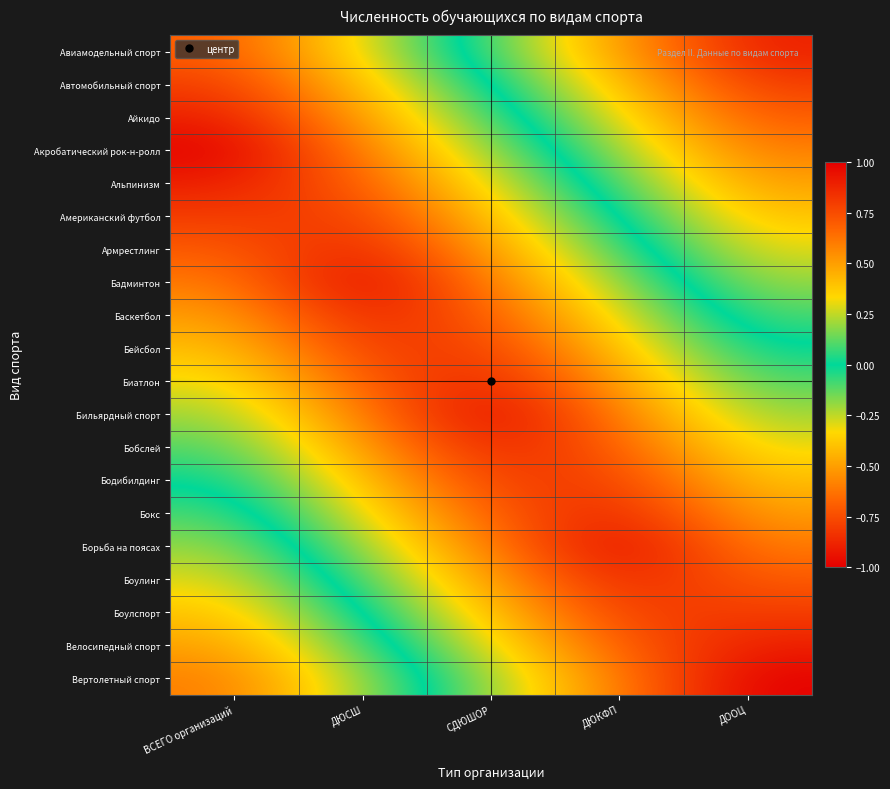

Reading left to right, what are all the values shown in this chart?

Авиамодельный спорт: ВСЕГО организаций=0.7	ДЮСШ=0.3	СДЮШОР=-0.1	ДЮКФП=-0.5	ДООЦ=-0.9
Автомобильный спорт: ВСЕГО организаций=0.8	ДЮСШ=0.4	СДЮШОР=0.0	ДЮКФП=-0.4	ДООЦ=-0.8
Айкидо: ВСЕГО организаций=0.9	ДЮСШ=0.5	СДЮШОР=0.1	ДЮКФП=-0.3	ДООЦ=-0.7
Акробатический рок-н-ролл: ВСЕГО организаций=1.0	ДЮСШ=0.6	СДЮШОР=0.2	ДЮКФП=-0.2	ДООЦ=-0.6
Альпинизм: ВСЕГО организаций=0.9	ДЮСШ=0.7	СДЮШОР=0.3	ДЮКФП=-0.1	ДООЦ=-0.5
Американский футбол: ВСЕГО организаций=0.8	ДЮСШ=0.8	СДЮШОР=0.4	ДЮКФП=0.0	ДООЦ=-0.4
Армрестлинг: ВСЕГО организаций=0.7	ДЮСШ=0.9	СДЮШОР=0.5	ДЮКФП=0.1	ДООЦ=-0.3
Бадминтон: ВСЕГО организаций=0.6	ДЮСШ=1.0	СДЮШОР=0.6	ДЮКФП=0.2	ДООЦ=-0.2
Баскетбол: ВСЕГО организаций=0.5	ДЮСШ=0.9	СДЮШОР=0.7	ДЮКФП=0.3	ДООЦ=-0.1
Бейсбол: ВСЕГО организаций=0.4	ДЮСШ=0.8	СДЮШОР=0.8	ДЮКФП=0.4	ДООЦ=0.0
Биатлон: ВСЕГО организаций=0.3	ДЮСШ=0.7	СДЮШОР=0.9	ДЮКФП=0.5	ДООЦ=0.1
Бильярдный спорт: ВСЕГО организаций=0.2	ДЮСШ=0.6	СДЮШОР=1.0	ДЮКФП=0.6	ДООЦ=0.2
Бобслей: ВСЕГО организаций=0.1	ДЮСШ=0.5	СДЮШОР=0.9	ДЮКФП=0.7	ДООЦ=0.3
Бодибилдинг: ВСЕГО организаций=0.0	ДЮСШ=0.4	СДЮШОР=0.8	ДЮКФП=0.8	ДООЦ=0.4
Бокс: ВСЕГО организаций=-0.1	ДЮСШ=0.3	СДЮШОР=0.7	ДЮКФП=0.9	ДООЦ=0.5
Борьба на поясах: ВСЕГО организаций=-0.2	ДЮСШ=0.2	СДЮШОР=0.6	ДЮКФП=1.0	ДООЦ=0.6
Боулинг: ВСЕГО организаций=-0.3	ДЮСШ=0.1	СДЮШОР=0.5	ДЮКФП=0.9	ДООЦ=0.7
Боулспорт: ВСЕГО организаций=-0.4	ДЮСШ=0.0	СДЮШОР=0.4	ДЮКФП=0.8	ДООЦ=0.8
Велосипедный спорт: ВСЕГО организаций=-0.5	ДЮСШ=-0.1	СДЮШОР=0.3	ДЮКФП=0.7	ДООЦ=0.9
Вертолетный спорт: ВСЕГО организаций=-0.6	ДЮСШ=-0.2	СДЮШОР=0.2	ДЮКФП=0.6	ДООЦ=1.0